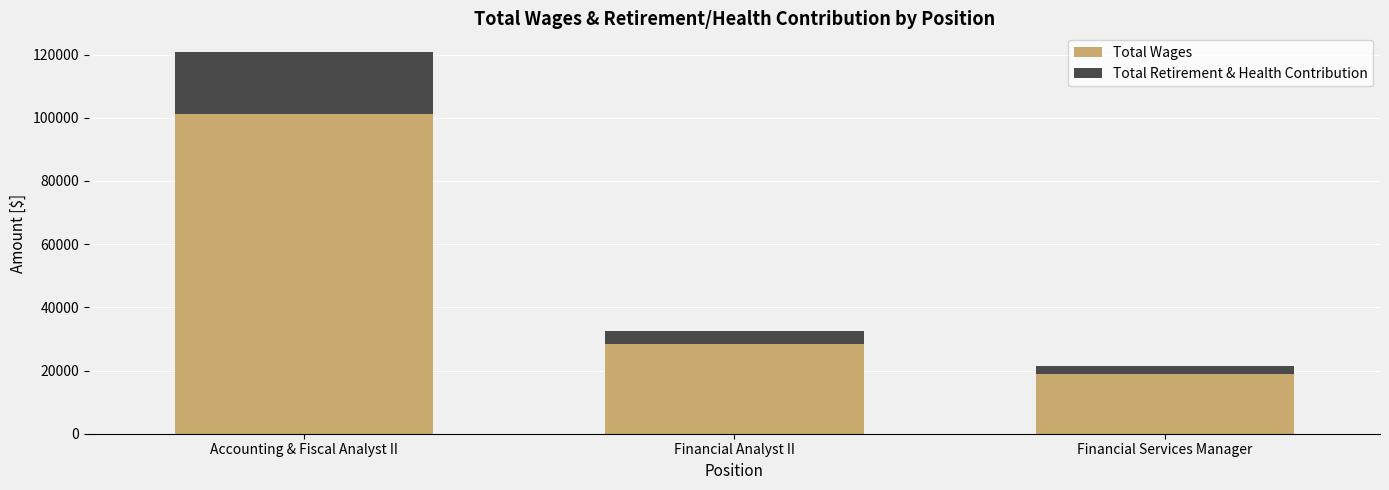

What is the approximate value of Total Wages at Financial Analyst II, to the nearest 10?

28250